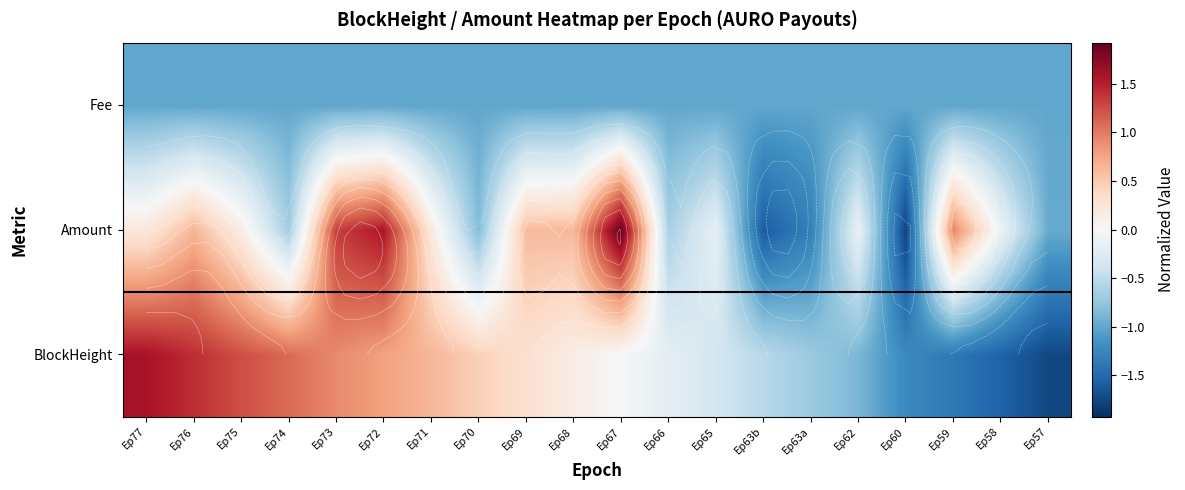

What is the difference between the maximum and minimum values in the BlockHeight series?

3.3